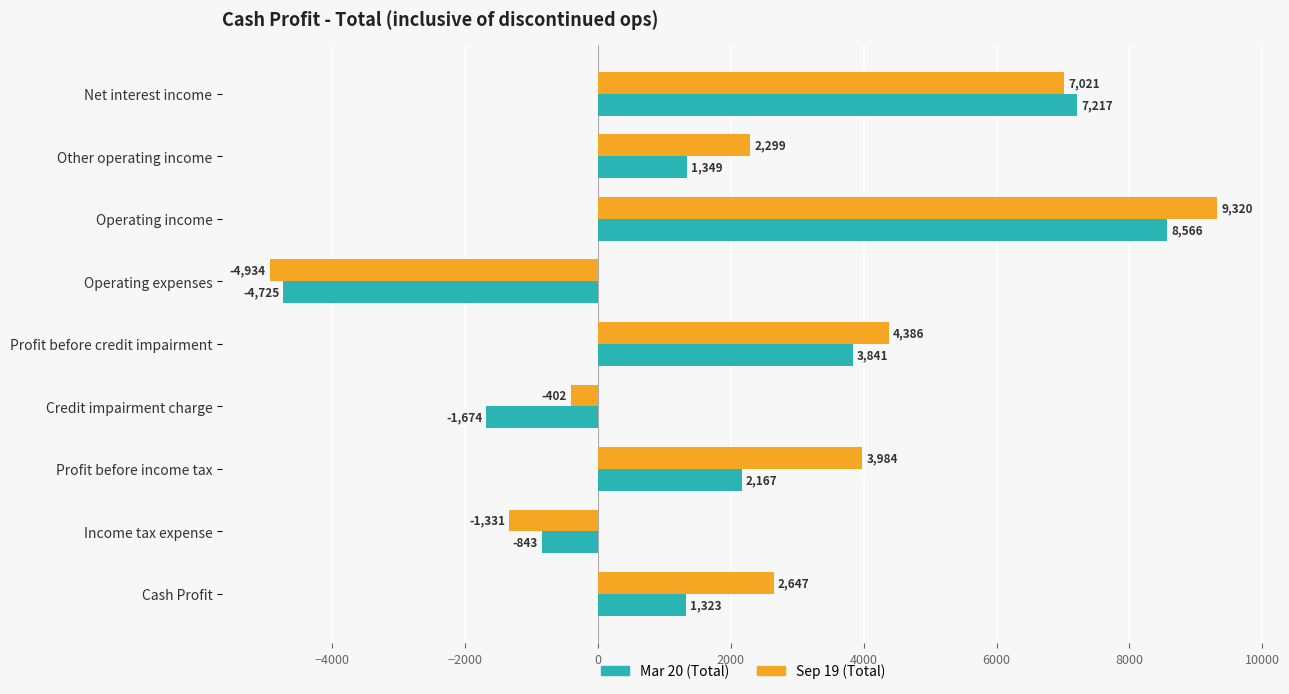

True or false: Sep 19 (Total) has a value of 6813 at Profit before credit impairment.

False